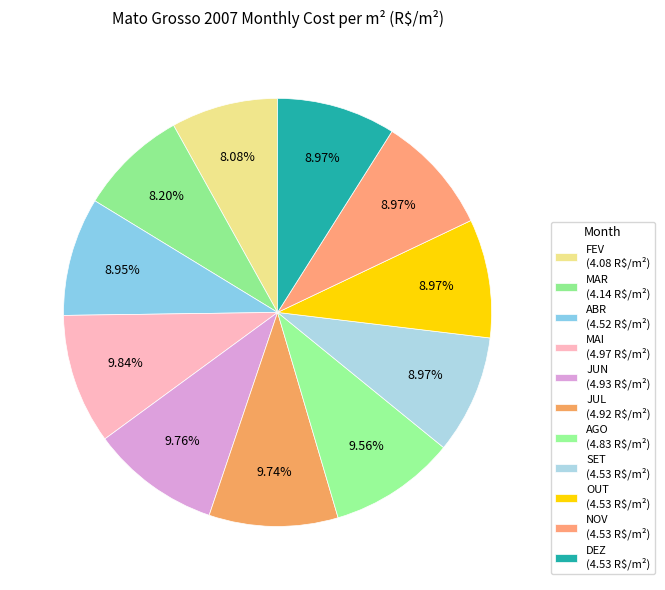

Which slice is the largest?

MAI